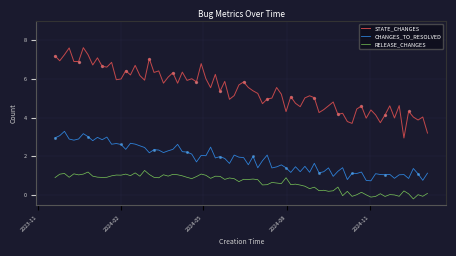

Which series has the largest total across all categories?

STATE_CHANGES